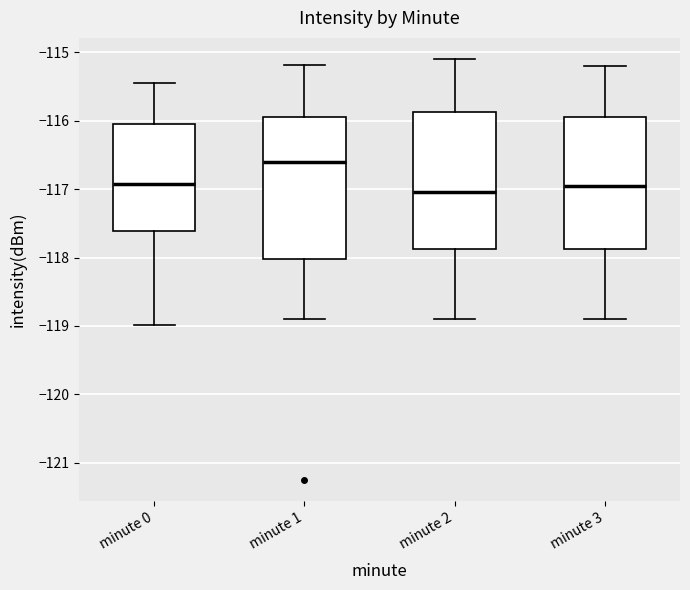

Reading left to right, read every box against the y-axis: the position of its median line, the range the box covers, and the ends of its whiskers. The values are not printed on the chart, so give them approximately, as read against the axis.

minute 0: median -116.9, box -117.6 to -116.0, whiskers -119.0 to -115.5
minute 1: median -116.6, box -118.0 to -115.9, whiskers -118.9 to -115.2
minute 2: median -117.0, box -117.9 to -115.9, whiskers -118.9 to -115.1
minute 3: median -116.9, box -117.9 to -115.9, whiskers -118.9 to -115.2